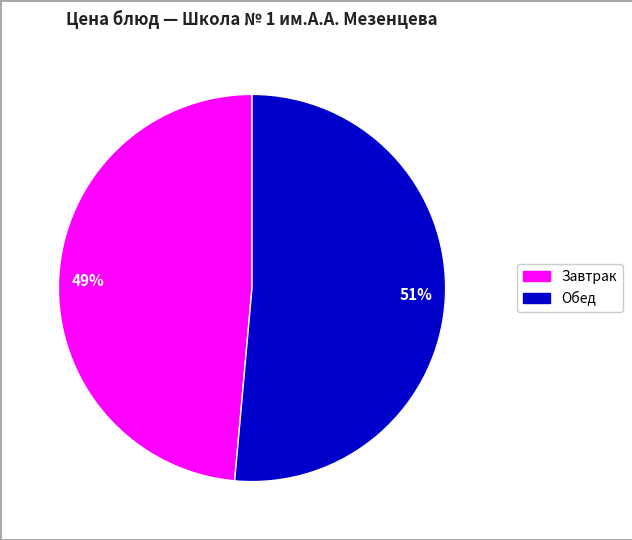

To the nearest percent, what is the average slice percentage?

50%